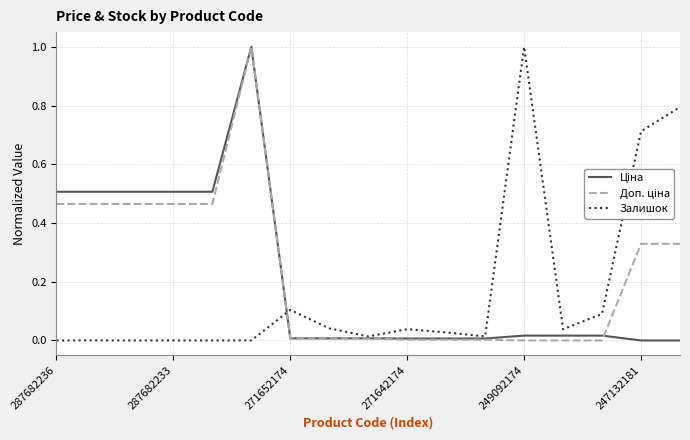

What is the greatest value displayed?

1.0